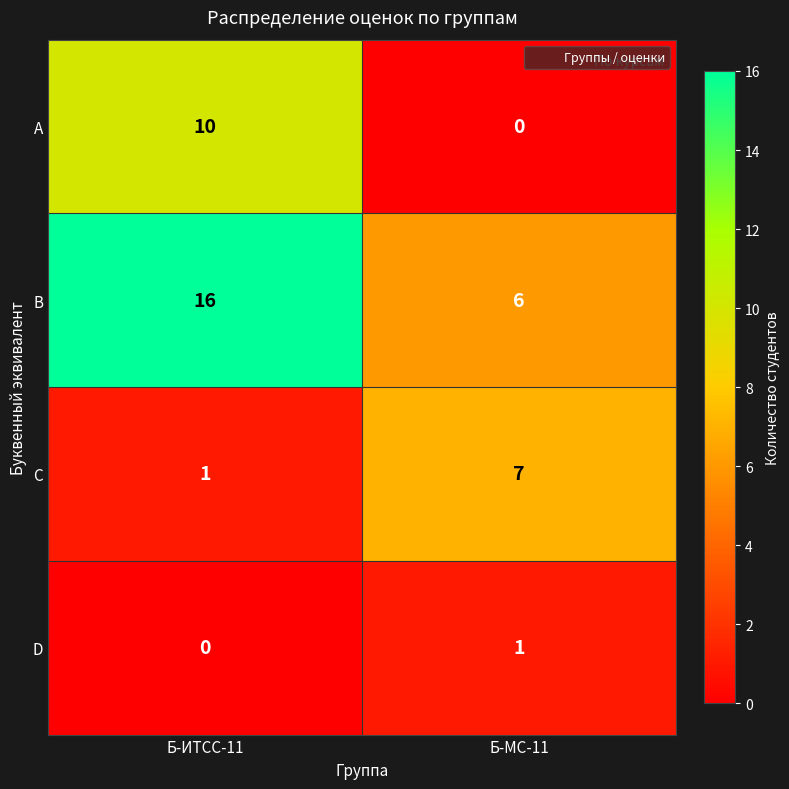

What is the maximum value shown in the chart?

16